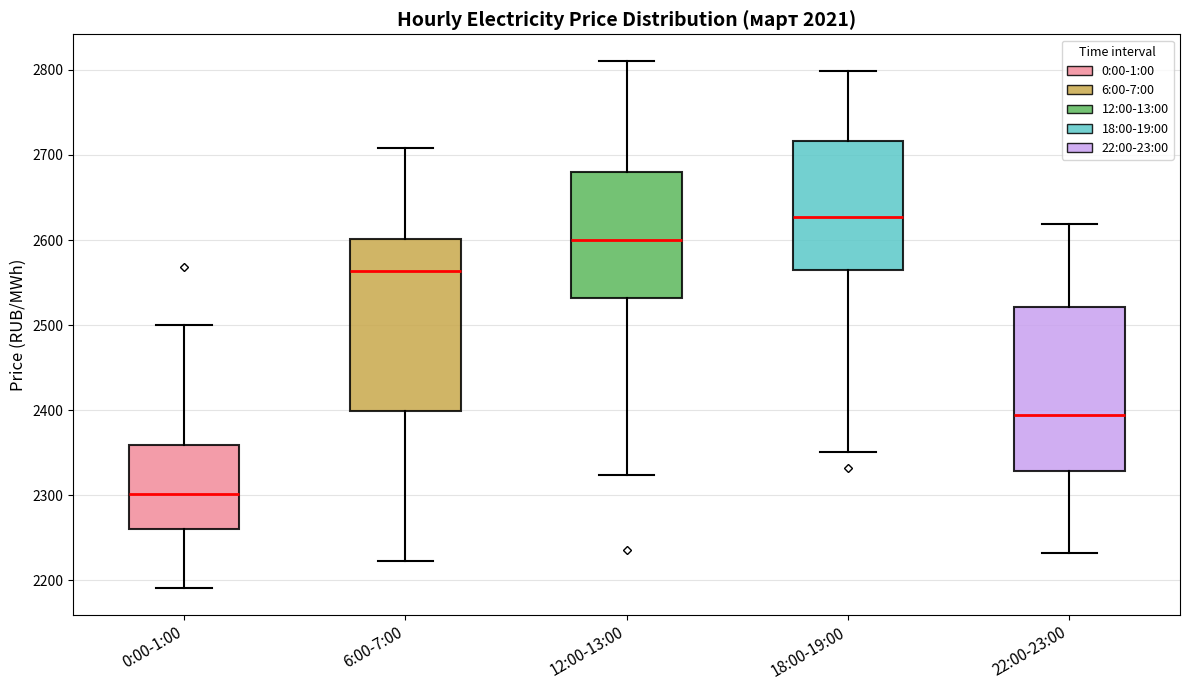

Which box's median line is the highest?

18:00-19:00